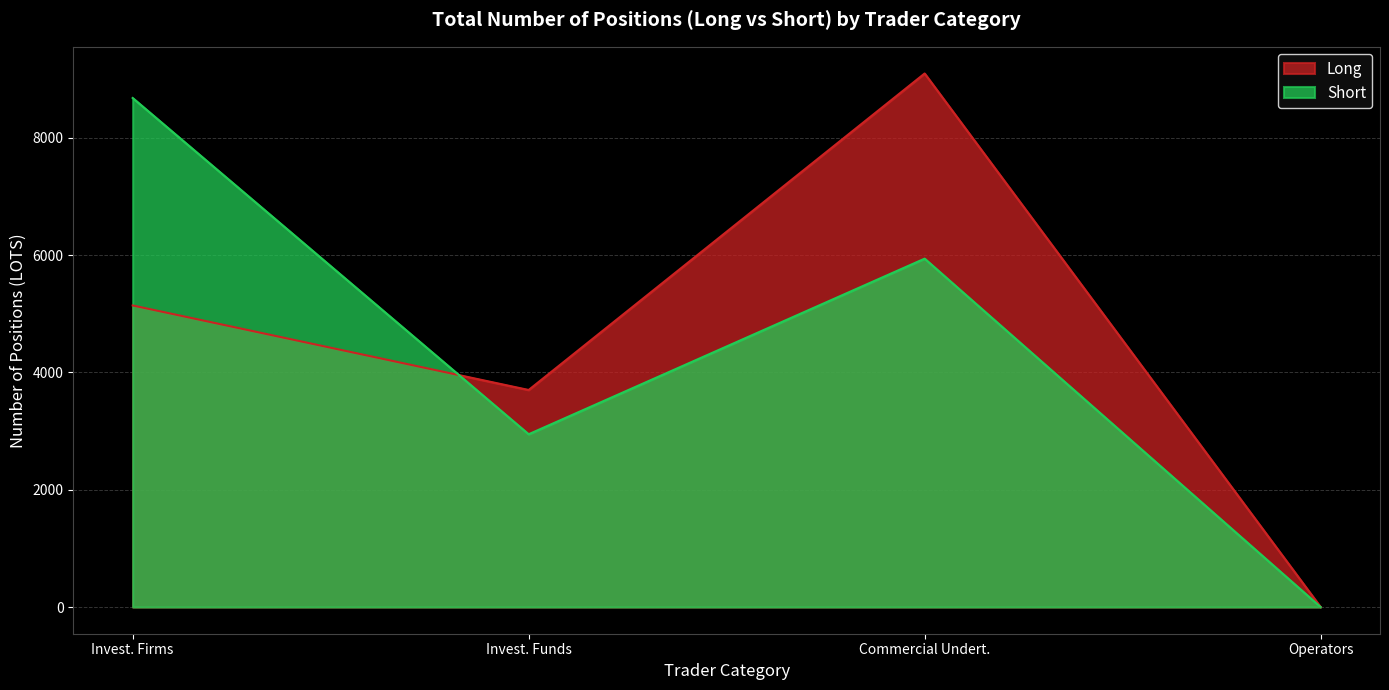

Between Invest. Firms and Commercial Undert., which series saw the biggest shift?

Long